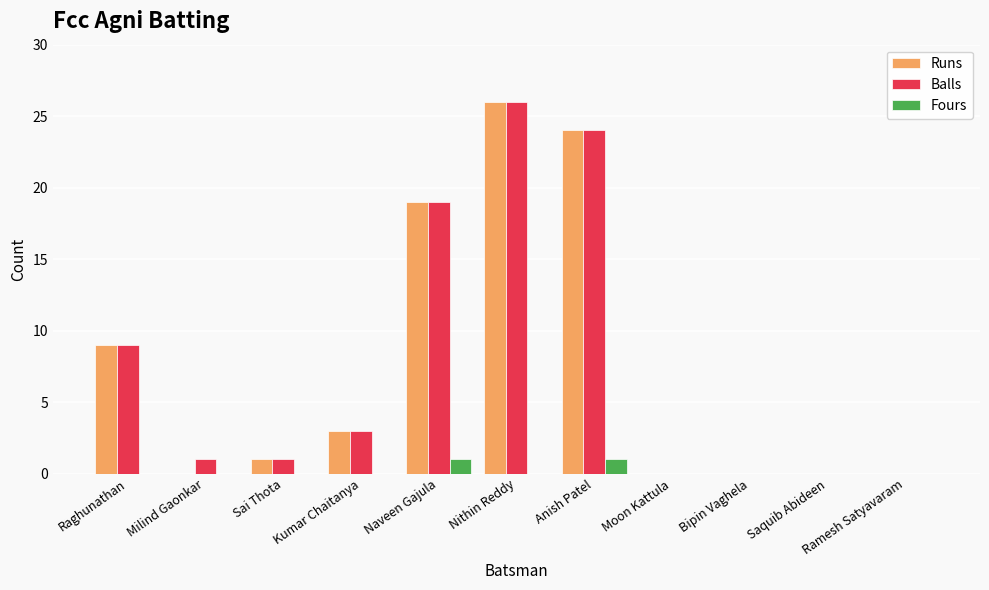

Reading left to right, transcribe all the data shown in this chart.

Runs: Raghunathan=9	Milind Gaonkar=0	Sai Thota=1	Kumar Chaitanya=3	Naveen Gajula=19	Nithin Reddy=26	Anish Patel=24	Moon Kattula=0	Bipin Vaghela=0	Saquib Abideen=0	Ramesh Satyavaram=0
Balls: Raghunathan=9	Milind Gaonkar=1	Sai Thota=1	Kumar Chaitanya=3	Naveen Gajula=19	Nithin Reddy=26	Anish Patel=24	Moon Kattula=0	Bipin Vaghela=0	Saquib Abideen=0	Ramesh Satyavaram=0
Fours: Raghunathan=0	Milind Gaonkar=0	Sai Thota=0	Kumar Chaitanya=0	Naveen Gajula=1	Nithin Reddy=0	Anish Patel=1	Moon Kattula=0	Bipin Vaghela=0	Saquib Abideen=0	Ramesh Satyavaram=0